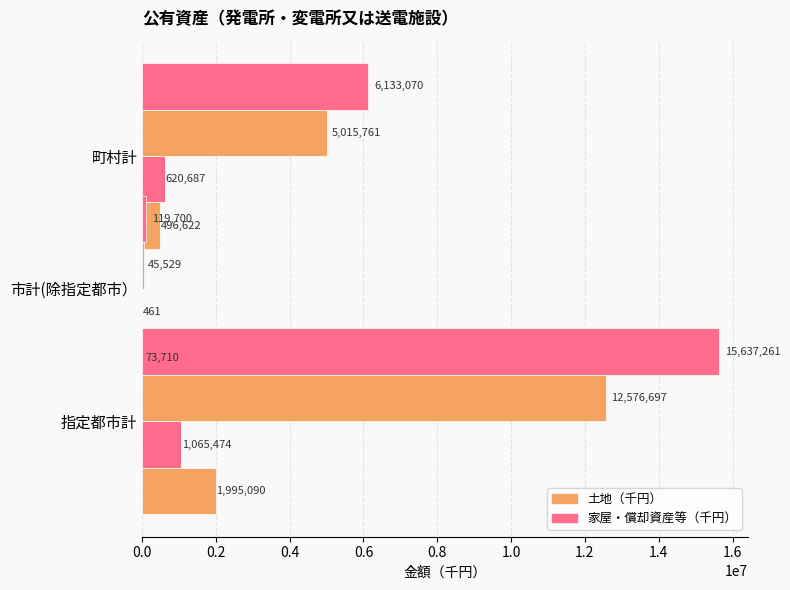

Reading right to left, what are all the values shown in this chart?

土地（千円）: 496622	73710	1995090
家屋(千円): 620687	461	1065474
償却資産(千円）: 5015761	45529	12576697
計(千円）: 6133070	119700	15637261